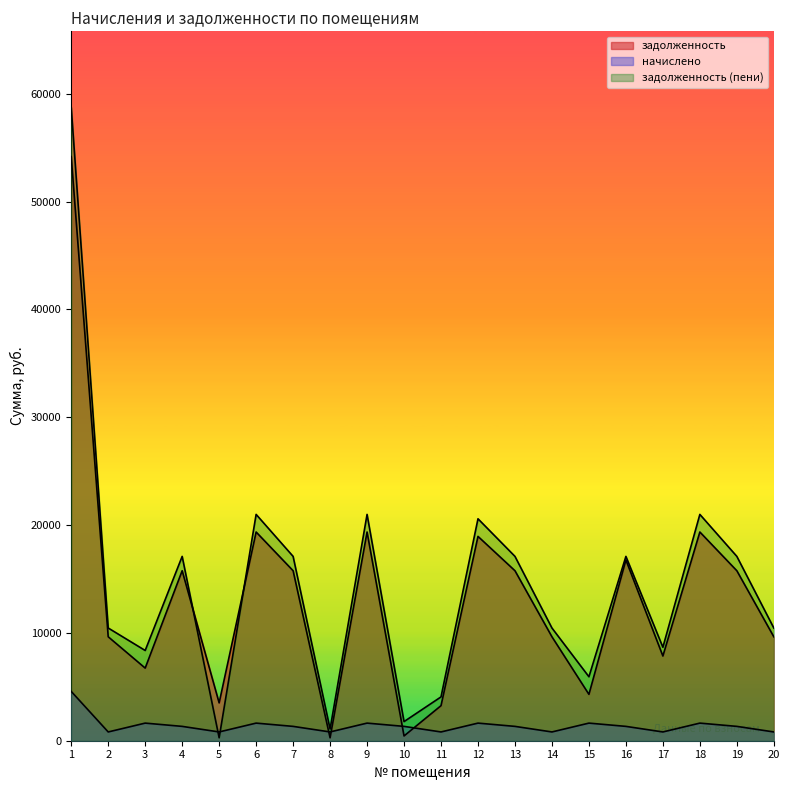

Reading left to right, list all the values displayed in this chart.

задолженность: 54163.2	9638.4	6734.9	15763.2	3508.5	19353.6	15763.2	271.1	19353.6	443.3	3250.8	18946.8	15763.2	9638.4	4298.9	16763.2	7854.4	19353.6	15763.2	9638.4
начислено: 4570.0	813.2	1633.0	1330.0	813.2	1633.0	1330.0	813.2	1633.0	1330.0	813.2	1633.0	1330.0	813.2	1633.0	1330.0	813.2	1633.0	1330.0	813.2
задолженность (пени): 58733.2	10451.6	8367.9	17093.2	271.1	20986.6	17093.2	1084.3	20986.6	1773.4	4064.1	20579.8	17093.2	10451.6	5931.8	17093.2	8667.6	20986.6	17093.2	10451.6